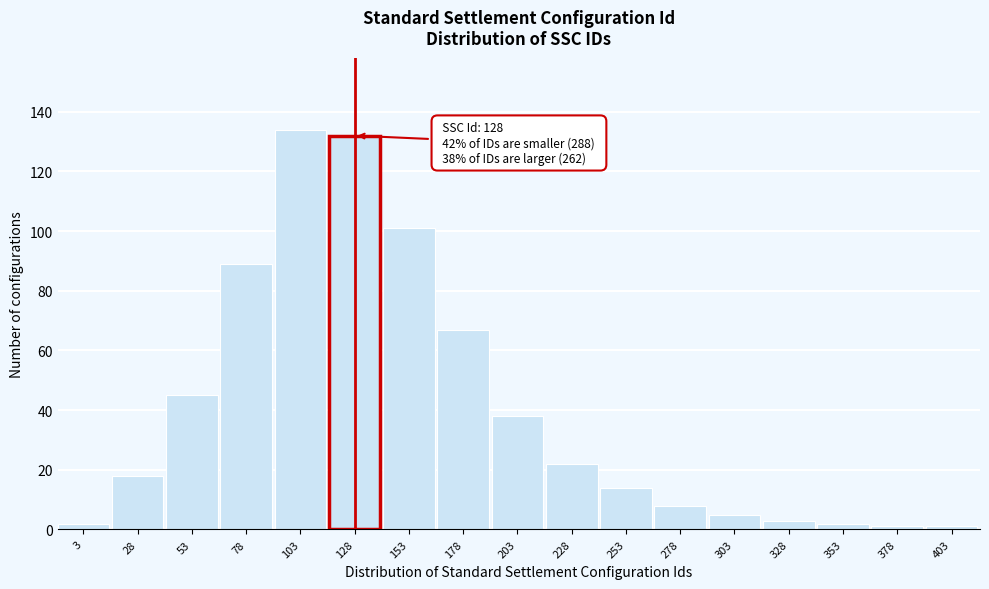

Reading left to right, what are all the values shown in this chart?

2	18	45	89	134	132	101	67	38	22	14	8	5	3	2	1	1